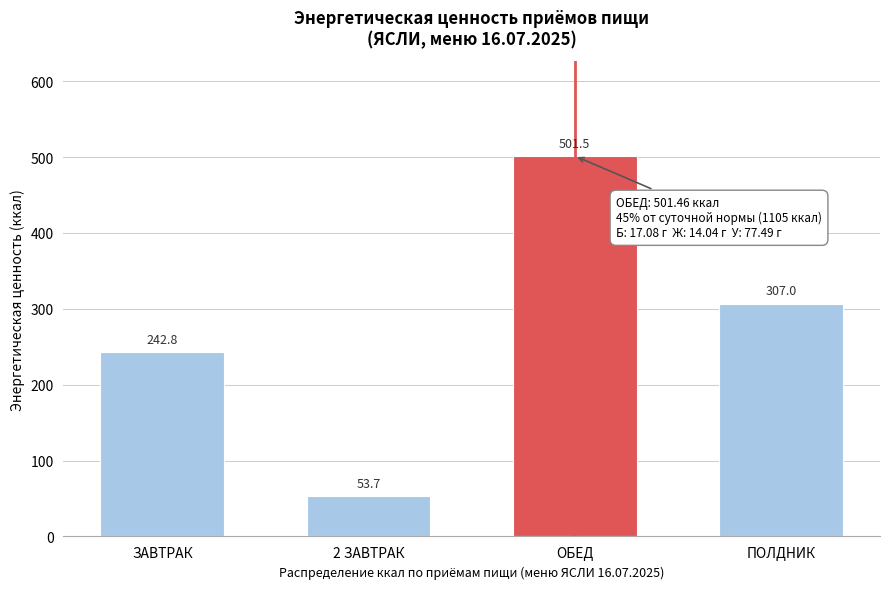

Reading left to right, what are all the values shown in this chart?

ЗАВТРАК=242.8	2 ЗАВТРАК=53.7	ОБЕД=501.5	ПОЛДНИК=307.0